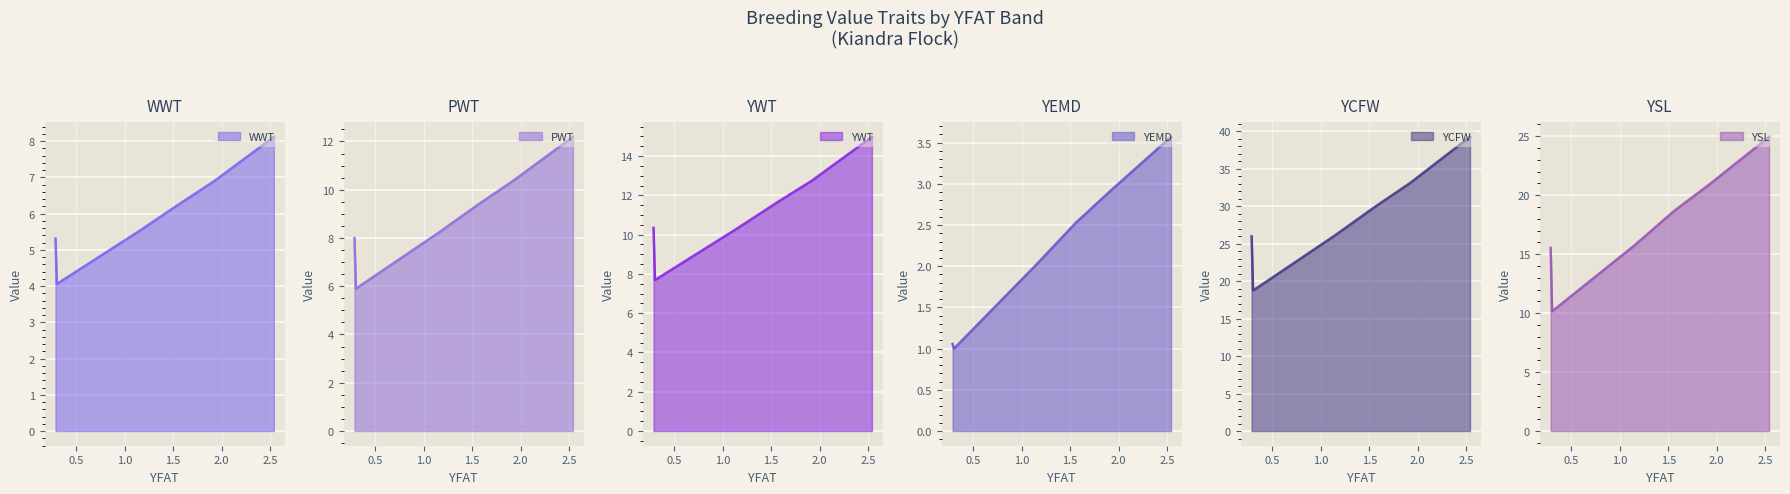

What is the lowest value of the WWT series?

4.1